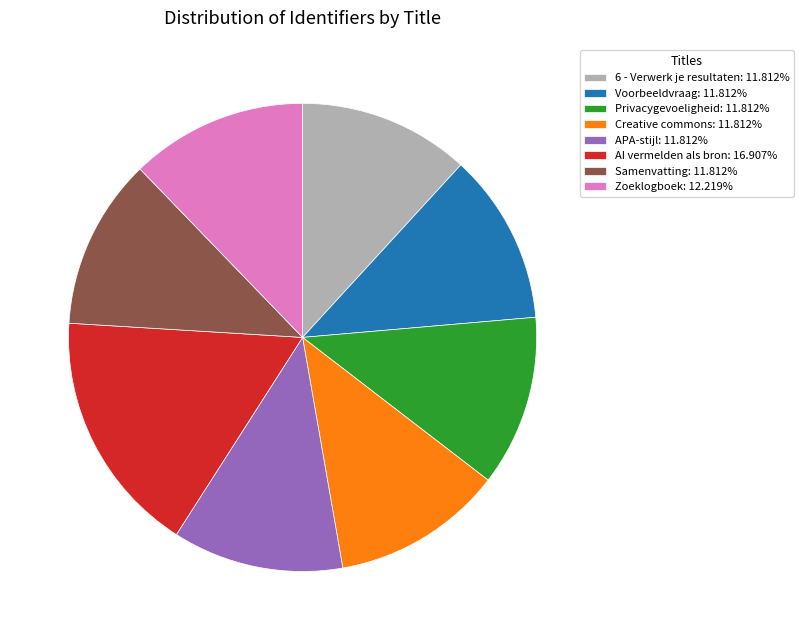

Count the number of slices in the pie.

8